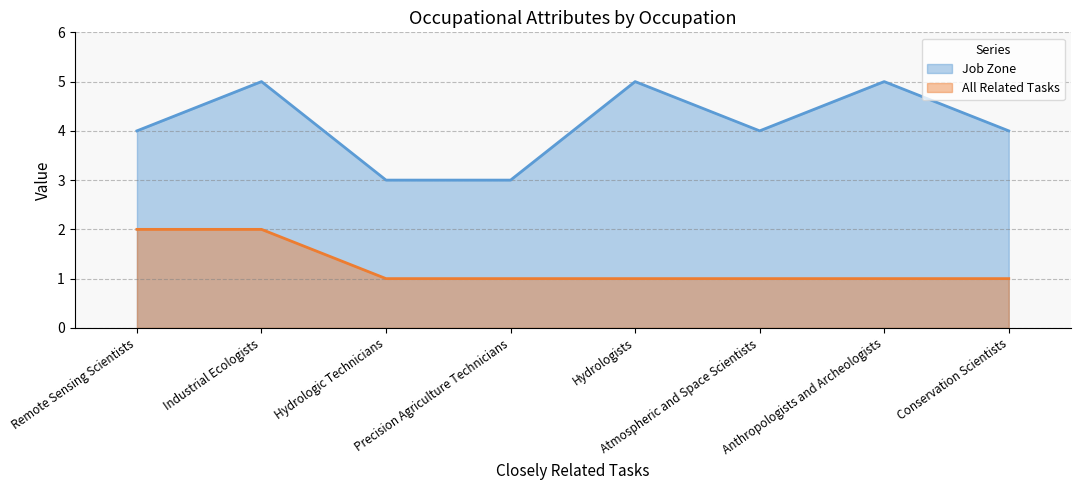

Which series has the widest spread of values?

Job Zone